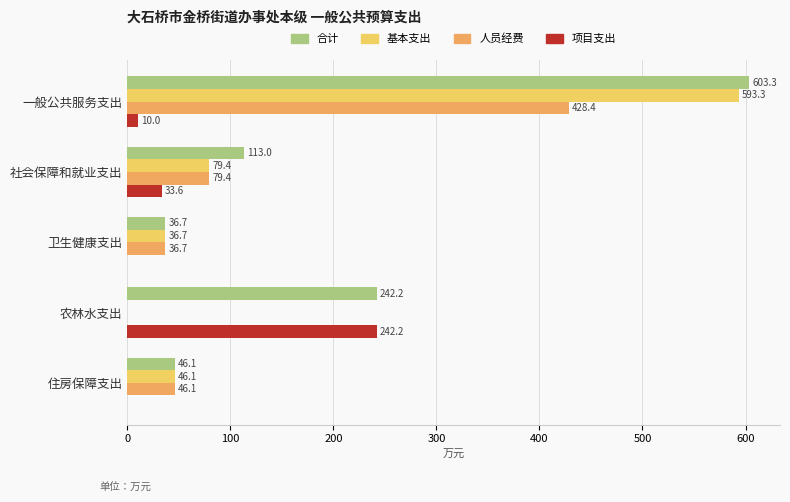

Read the 基本支出 value at 卫生健康支出.

36.7